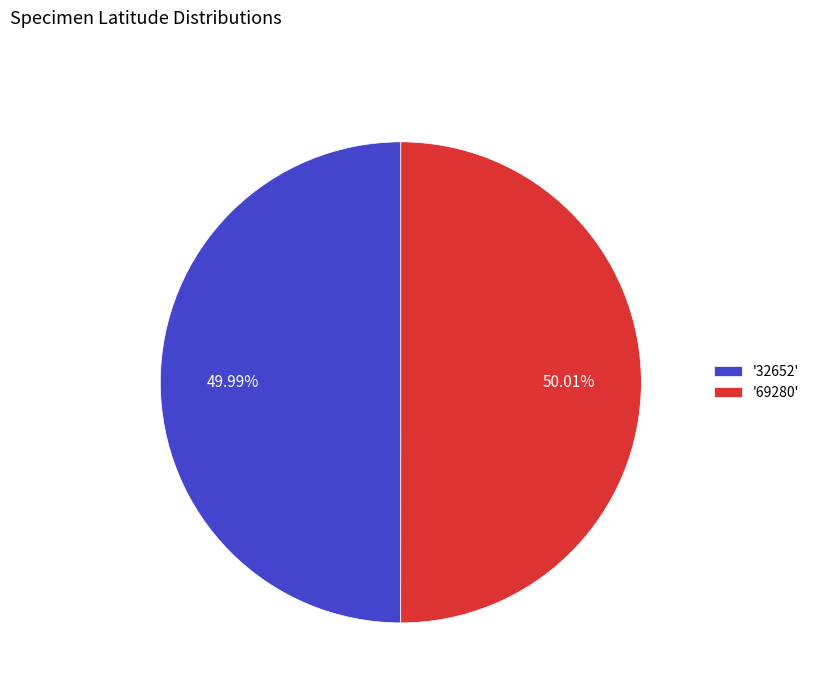

How many segments does this pie chart have?

2